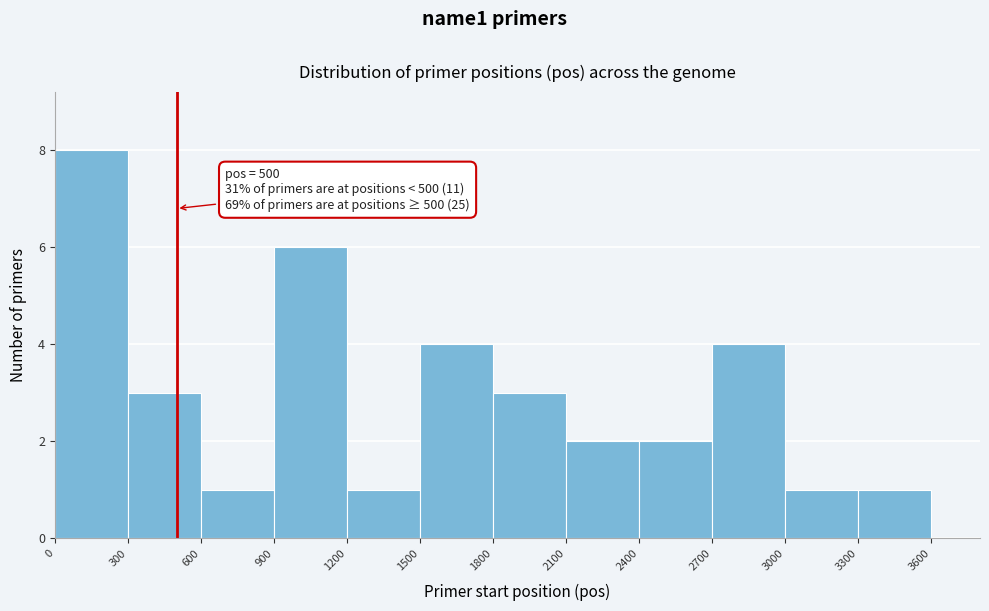

Which range on the x-axis has the tallest bar?

0 to 300